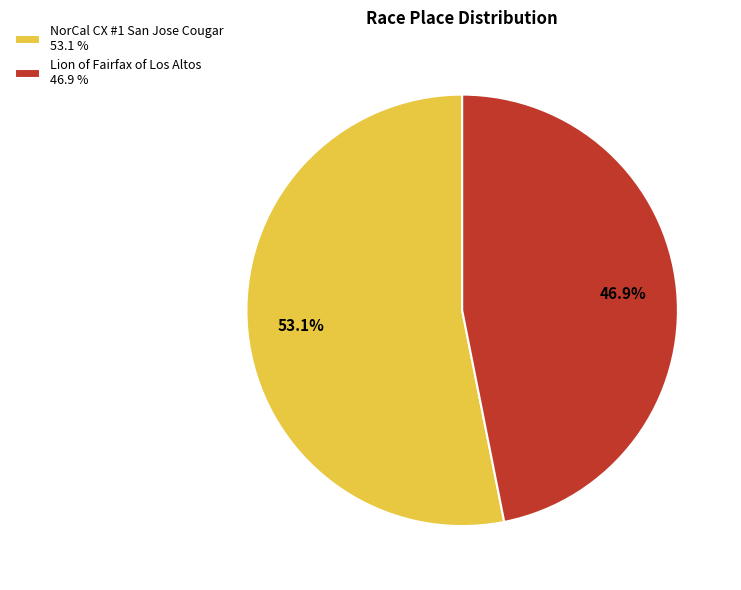

Is it true that NorCal CX #1 San Jose Cougar is 53% of the pie?

True